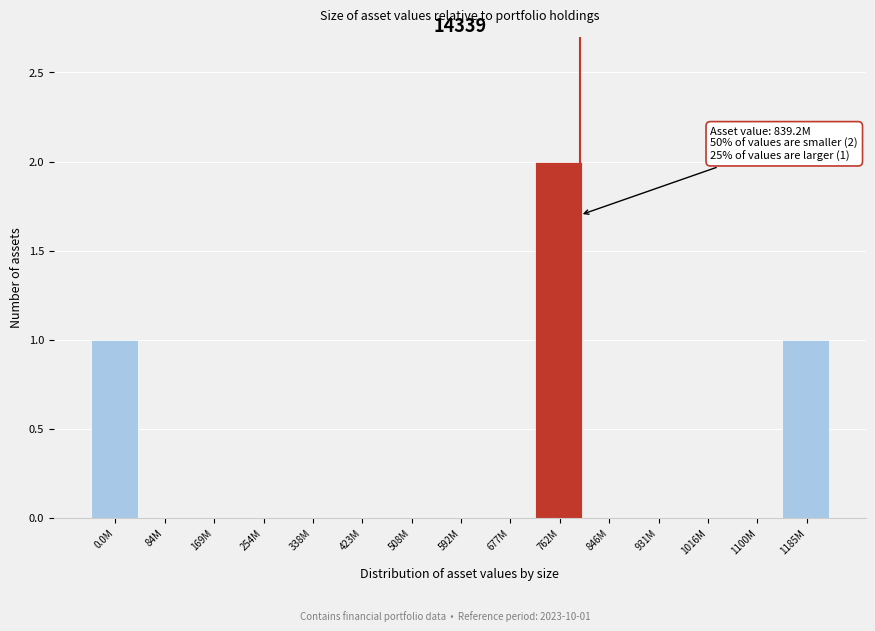

Reading right to left, list all the values displayed in this chart.

1185M=1	1100M=0	1016M=0	931M=0	846M=0	762M=2	677M=0	592M=0	508M=0	423M=0	338M=0	254M=0	169M=0	84M=0	0.0M=1